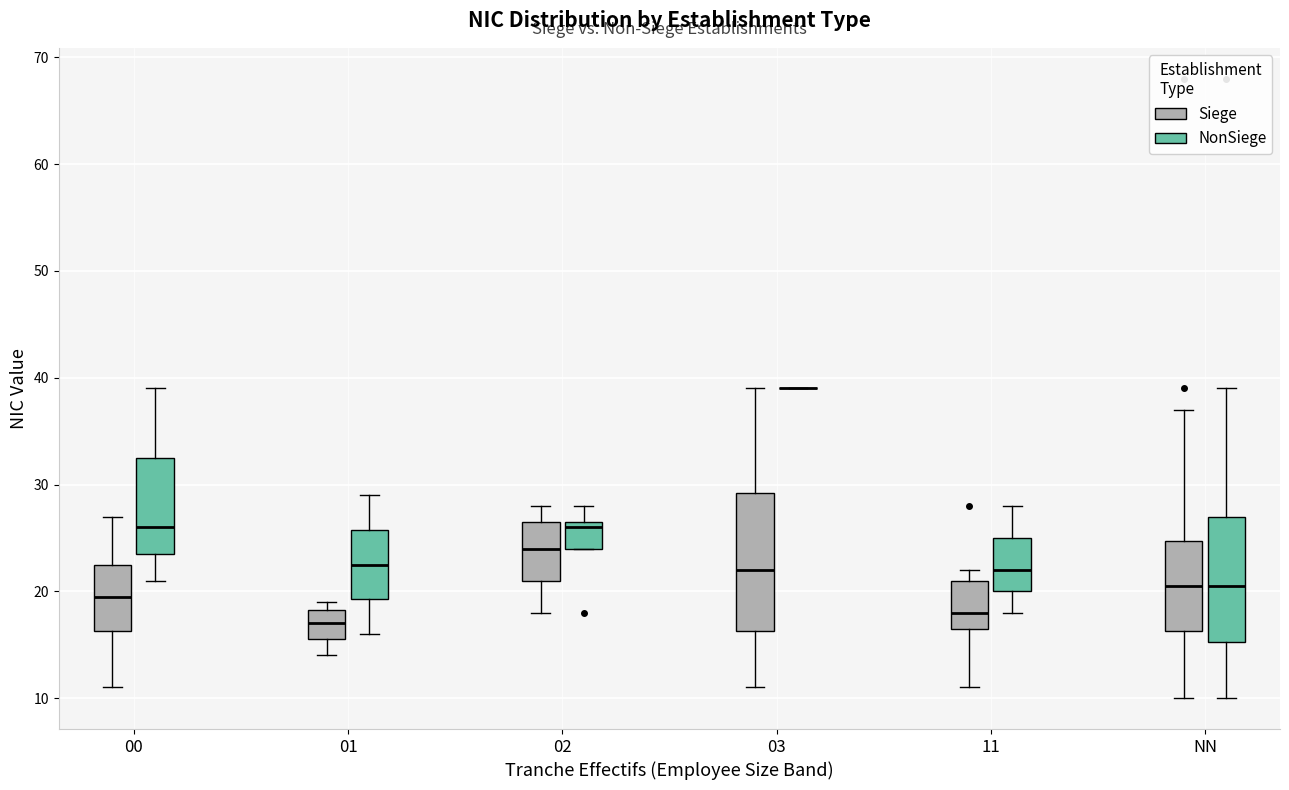

Reading left to right, read every box against the y-axis: the position of its median line, the range the box covers, and the ends of its whiskers. The values are not printed on the chart, so give them approximately, as read against the axis.

00 (Siege): median 20, box 16 to 23, whiskers 11 to 27
00 (NonSiege): median 26, box 24 to 33, whiskers 21 to 39
01 (Siege): median 17, box 16 to 18, whiskers 14 to 19
01 (NonSiege): median 23, box 19 to 26, whiskers 16 to 29
02 (Siege): median 24, box 21 to 27, whiskers 18 to 28
02 (NonSiege): median 26, box 24 to 27, whiskers 24 to 28
03 (Siege): median 22, box 16 to 29, whiskers 11 to 39
03 (NonSiege): box collapsed to a line at 39, whiskers 39 to 39
11 (Siege): median 18, box 17 to 21, whiskers 11 to 22
11 (NonSiege): median 22, box 20 to 25, whiskers 18 to 28
NN (Siege): median 21, box 16 to 25, whiskers 10 to 37
NN (NonSiege): median 21, box 15 to 27, whiskers 10 to 39